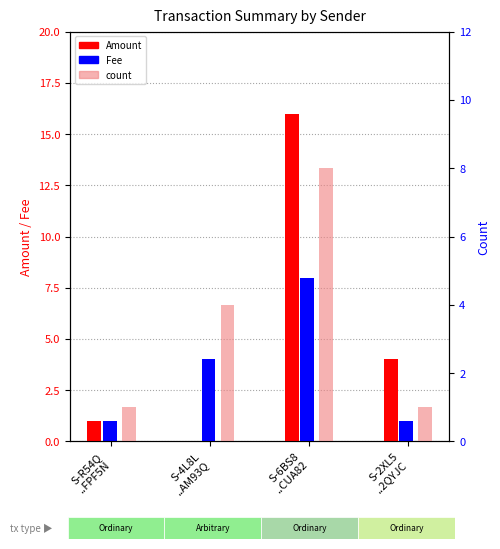

What is the difference between the Fee values at S-4L8L
..AM93Q and S-2XL5
..2QYJC?

3